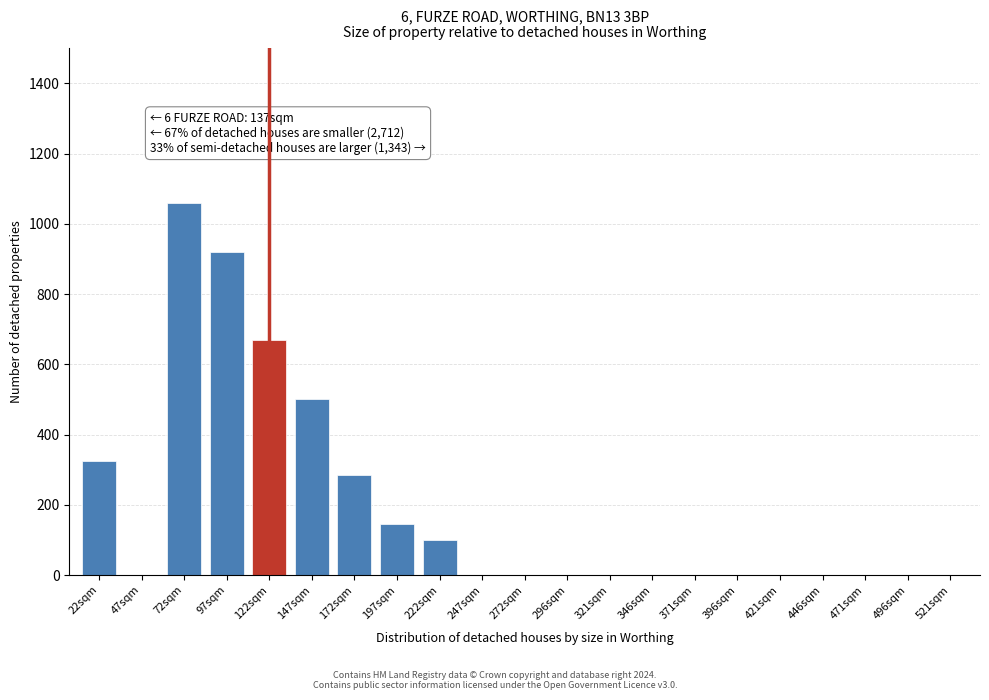

Reading right to left, transcribe all the data shown in this chart.

521sqm=0	496sqm=0	471sqm=0	446sqm=0	421sqm=0	396sqm=0	371sqm=0	346sqm=0	321sqm=0	296sqm=0	272sqm=0	247sqm=0	222sqm=100	197sqm=145	172sqm=285	147sqm=500	122sqm=670	97sqm=920	72sqm=1060	47sqm=0	22sqm=325